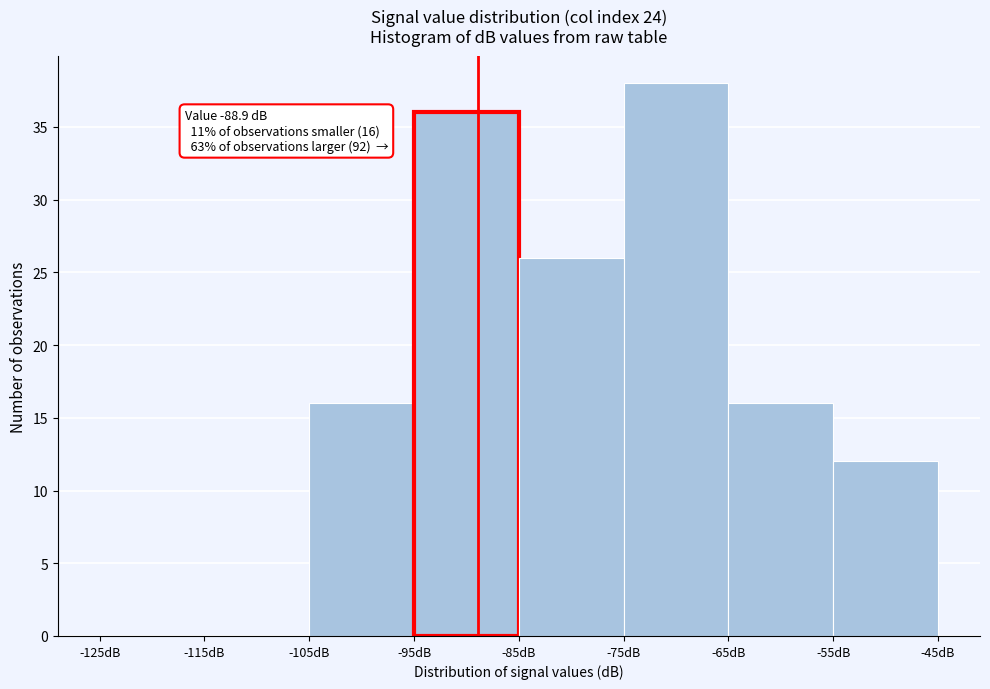

Over which range of the x-axis is the bar tallest?

-75 to -65